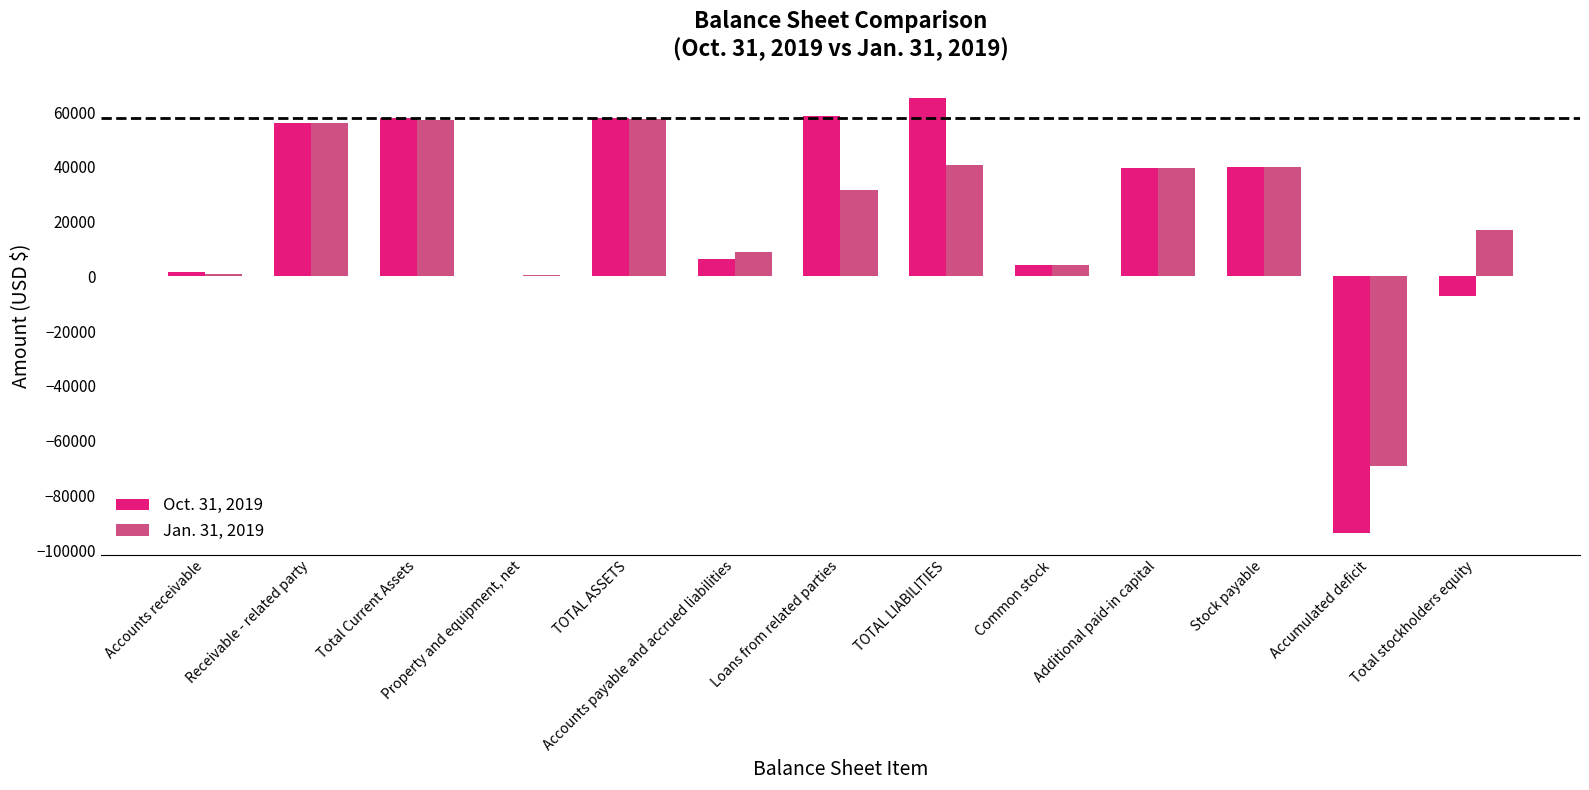

Between TOTAL ASSETS and Accumulated deficit, which series saw the biggest shift?

Oct. 31, 2019